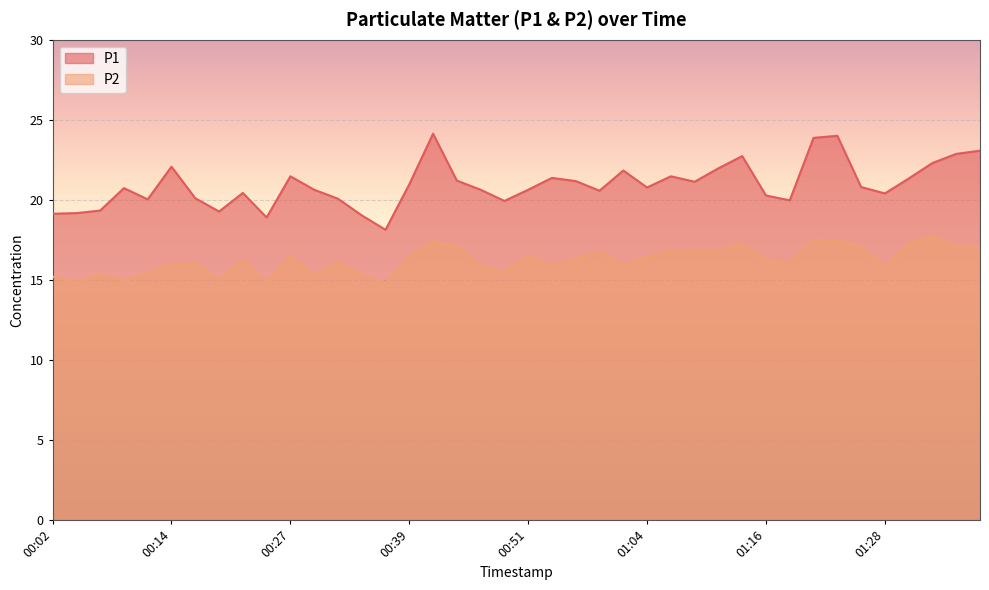

Count the number of data series in this chart.

2